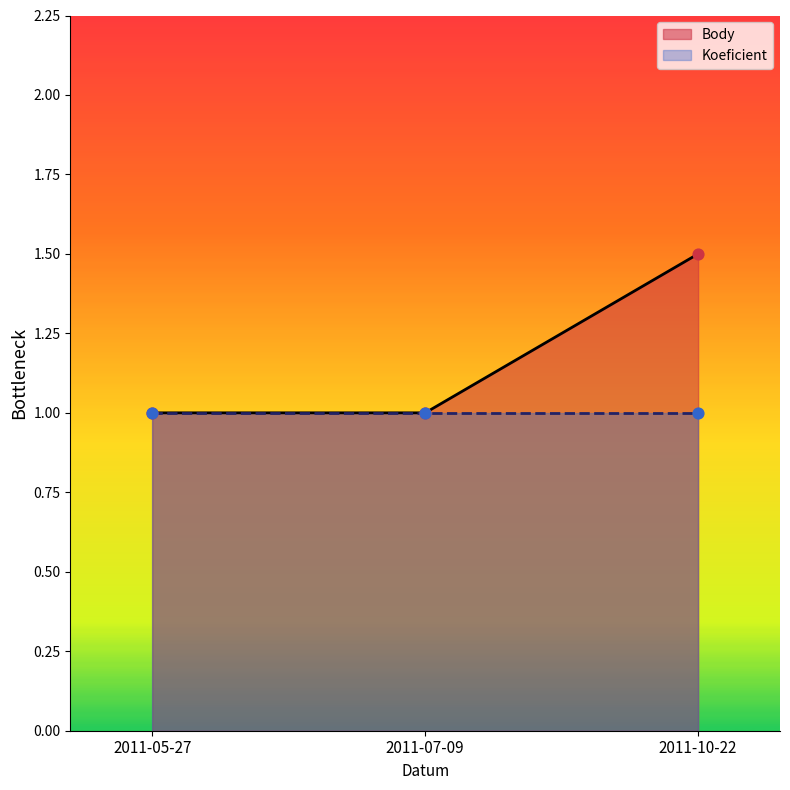

What is the change in value from 2011-07-09 to 2011-10-22?

+0.5